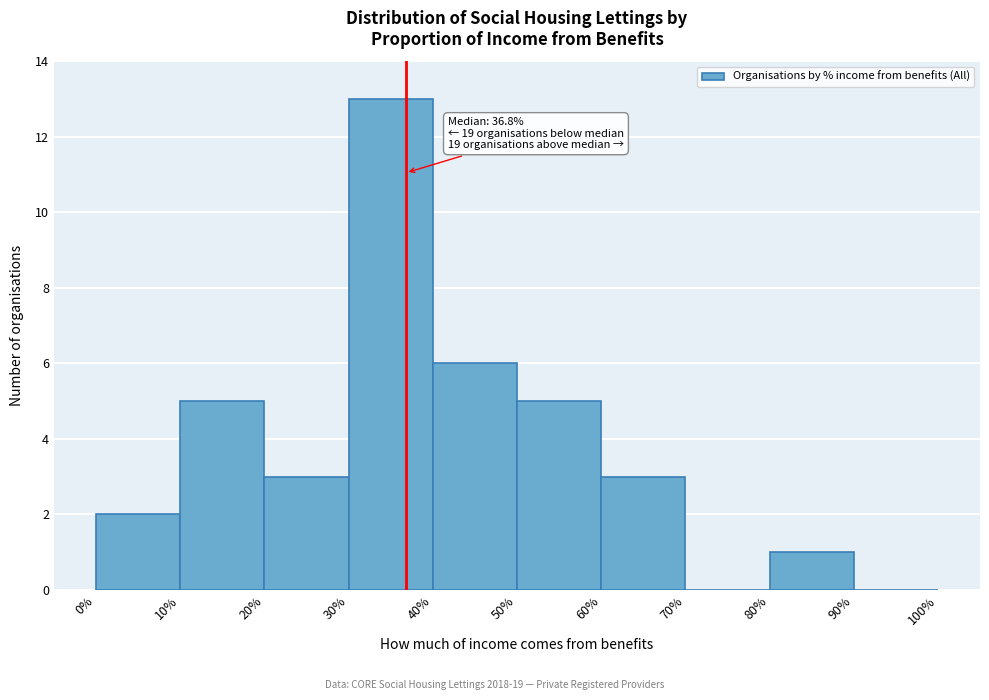

Which range on the x-axis has the tallest bar?

30% to 40%